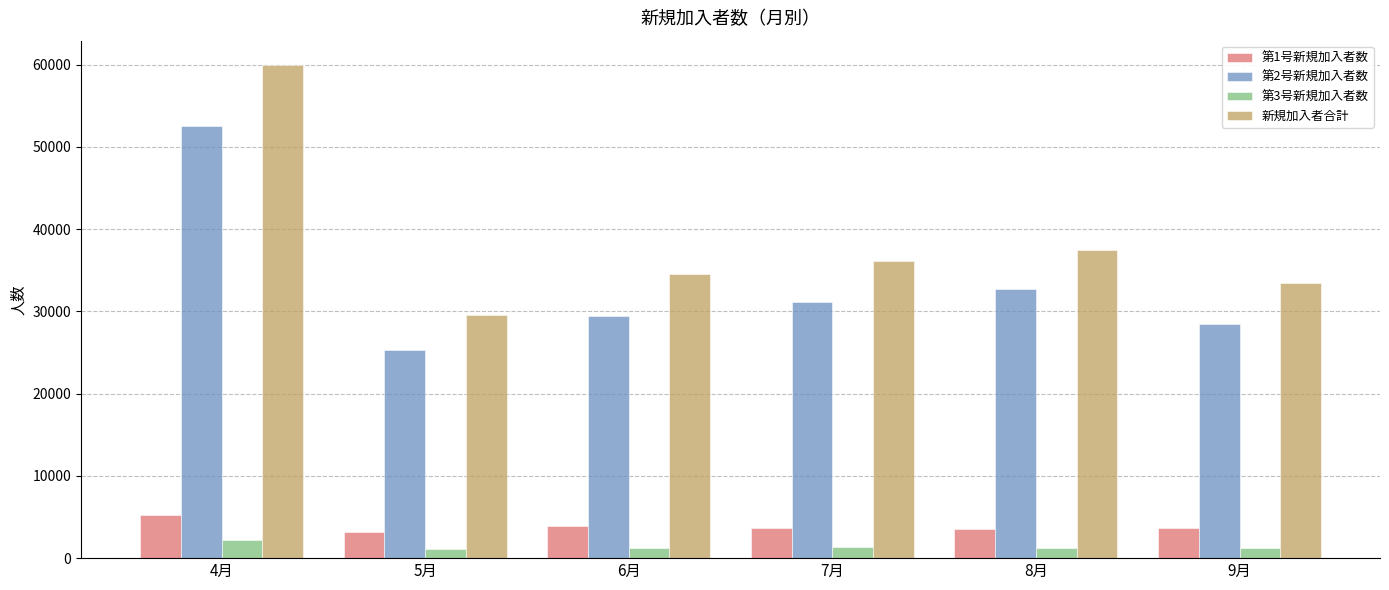

The value of 新規加入者合計 at 6月 is 59117. True or false?

False